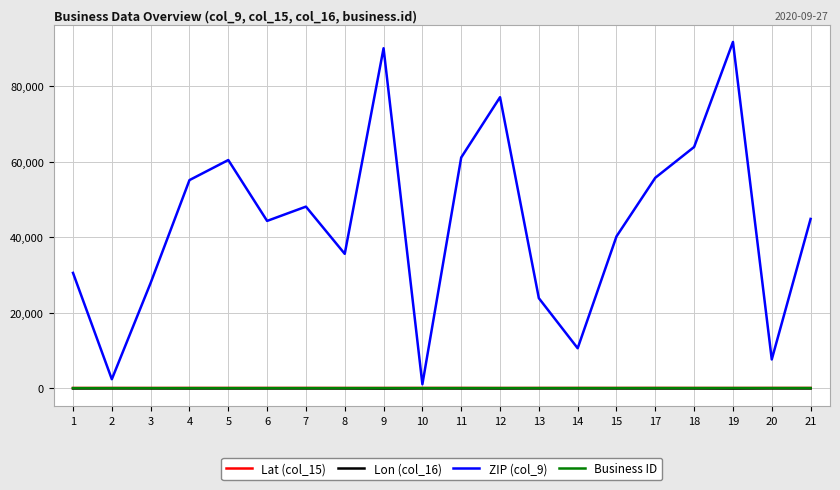

What is the greatest value displayed?

91730.0